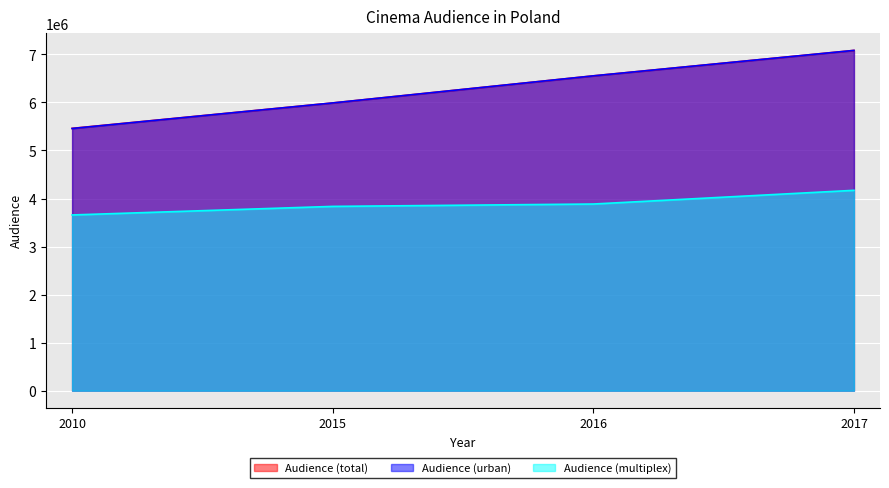

Reading right to left, transcribe all the data shown in this chart.

Audience (total): 7083317	6553681	5989917	5460594
Audience (urban): 7083317	6553681	5989917	5458153
Audience (multiplex): 4170996	3885747	3836478	3658149